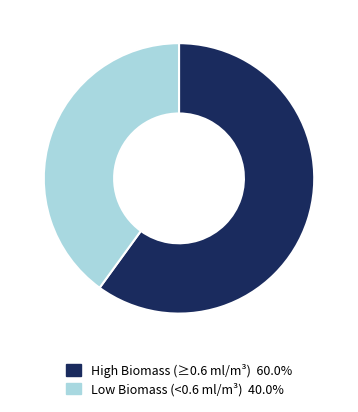

Is there a majority slice in this chart?

Yes